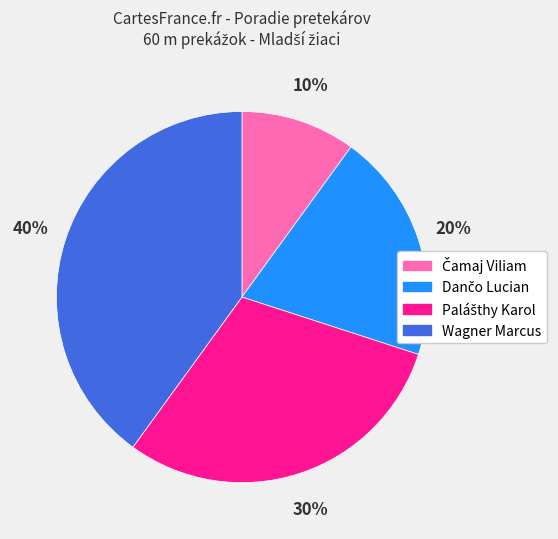

To the nearest percent, what is the difference between the largest and smallest slice percentages?

30%